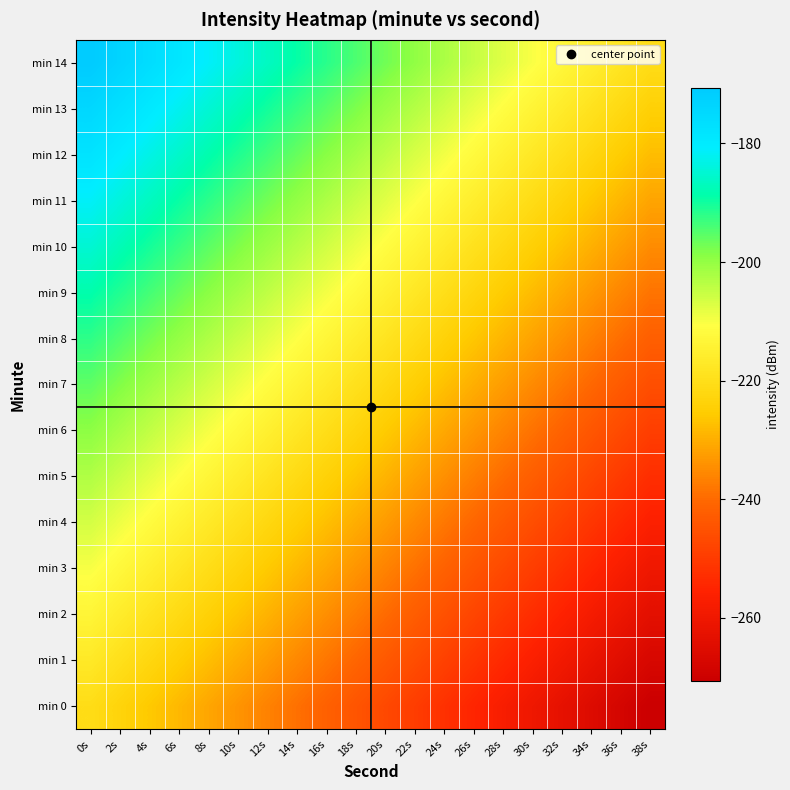

Reading right to left, what are all the values shown in this chart?

min 0: 38s=-270.7	36s=-268.0	34s=-265.4	32s=-262.8	30s=-260.1	28s=-257.5	26s=-254.9	24s=-252.2	22s=-249.6	20s=-247.0	18s=-244.3	16s=-241.7	14s=-239.1	12s=-236.5	10s=-233.8	8s=-231.2	6s=-228.6	4s=-225.9	2s=-223.3	0s=-220.7
min 1: 38s=-267.1	36s=-264.5	34s=-261.8	32s=-259.2	30s=-256.6	28s=-253.9	26s=-251.3	24s=-248.7	22s=-246.0	20s=-243.4	18s=-240.8	16s=-238.1	14s=-235.5	12s=-232.9	10s=-230.2	8s=-227.6	6s=-225.0	4s=-222.4	2s=-219.7	0s=-217.1
min 2: 38s=-263.5	36s=-260.9	34s=-258.3	32s=-255.6	30s=-253.0	28s=-250.4	26s=-247.7	24s=-245.1	22s=-242.5	20s=-239.8	18s=-237.2	16s=-234.6	14s=-231.9	12s=-229.3	10s=-226.7	8s=-224.0	6s=-221.4	4s=-218.8	2s=-216.2	0s=-213.5
min 3: 38s=-259.9	36s=-257.3	34s=-254.7	32s=-252.1	30s=-249.4	28s=-246.8	26s=-244.2	24s=-241.5	22s=-238.9	20s=-236.3	18s=-233.6	16s=-231.0	14s=-228.4	12s=-225.7	10s=-223.1	8s=-220.5	6s=-217.8	4s=-215.2	2s=-212.6	0s=-209.9
min 4: 38s=-256.4	36s=-253.7	34s=-251.1	32s=-248.5	30s=-245.8	28s=-243.2	26s=-240.6	24s=-238.0	22s=-235.3	20s=-232.7	18s=-230.1	16s=-227.4	14s=-224.8	12s=-222.2	10s=-219.5	8s=-216.9	6s=-214.3	4s=-211.6	2s=-209.0	0s=-206.4
min 5: 38s=-252.8	36s=-250.2	34s=-247.5	32s=-244.9	30s=-242.3	28s=-239.6	26s=-237.0	24s=-234.4	22s=-231.8	20s=-229.1	18s=-226.5	16s=-223.9	14s=-221.2	12s=-218.6	10s=-216.0	8s=-213.3	6s=-210.7	4s=-208.1	2s=-205.4	0s=-202.8
min 6: 38s=-249.2	36s=-246.6	34s=-244.0	32s=-241.3	30s=-238.7	28s=-236.1	26s=-233.4	24s=-230.8	22s=-228.2	20s=-225.5	18s=-222.9	16s=-220.3	14s=-217.7	12s=-215.0	10s=-212.4	8s=-209.8	6s=-207.1	4s=-204.5	2s=-201.9	0s=-199.2
min 7: 38s=-245.7	36s=-243.0	34s=-240.4	32s=-237.8	30s=-235.1	28s=-232.5	26s=-229.9	24s=-227.2	22s=-224.6	20s=-222.0	18s=-219.3	16s=-216.7	14s=-214.1	12s=-211.5	10s=-208.8	8s=-206.2	6s=-203.6	4s=-200.9	2s=-198.3	0s=-195.7
min 8: 38s=-242.1	36s=-239.5	34s=-236.8	32s=-234.2	30s=-231.6	28s=-228.9	26s=-226.3	24s=-223.7	22s=-221.0	20s=-218.4	18s=-215.8	16s=-213.1	14s=-210.5	12s=-207.9	10s=-205.2	8s=-202.6	6s=-200.0	4s=-197.4	2s=-194.7	0s=-192.1
min 9: 38s=-238.5	36s=-235.9	34s=-233.3	32s=-230.6	30s=-228.0	28s=-225.4	26s=-222.7	24s=-220.1	22s=-217.5	20s=-214.8	18s=-212.2	16s=-209.6	14s=-206.9	12s=-204.3	10s=-201.7	8s=-199.0	6s=-196.4	4s=-193.8	2s=-191.2	0s=-188.5
min 10: 38s=-234.9	36s=-232.3	34s=-229.7	32s=-227.1	30s=-224.4	28s=-221.8	26s=-219.2	24s=-216.5	22s=-213.9	20s=-211.3	18s=-208.6	16s=-206.0	14s=-203.4	12s=-200.7	10s=-198.1	8s=-195.5	6s=-192.8	4s=-190.2	2s=-187.6	0s=-184.9
min 11: 38s=-231.4	36s=-228.7	34s=-226.1	32s=-223.5	30s=-220.8	28s=-218.2	26s=-215.6	24s=-213.0	22s=-210.3	20s=-207.7	18s=-205.1	16s=-202.4	14s=-199.8	12s=-197.2	10s=-194.5	8s=-191.9	6s=-189.3	4s=-186.6	2s=-184.0	0s=-181.4
min 12: 38s=-227.8	36s=-225.2	34s=-222.5	32s=-219.9	30s=-217.3	28s=-214.6	26s=-212.0	24s=-209.4	22s=-206.8	20s=-204.1	18s=-201.5	16s=-198.9	14s=-196.2	12s=-193.6	10s=-191.0	8s=-188.3	6s=-185.7	4s=-183.1	2s=-180.4	0s=-177.8
min 13: 38s=-224.2	36s=-221.6	34s=-219.0	32s=-216.3	30s=-213.7	28s=-211.1	26s=-208.4	24s=-205.8	22s=-203.2	20s=-200.5	18s=-197.9	16s=-195.3	14s=-192.7	12s=-190.0	10s=-187.4	8s=-184.8	6s=-182.1	4s=-179.5	2s=-176.9	0s=-174.2
min 14: 38s=-220.7	36s=-218.0	34s=-215.4	32s=-212.8	30s=-210.1	28s=-207.5	26s=-204.9	24s=-202.2	22s=-199.6	20s=-197.0	18s=-194.3	16s=-191.7	14s=-189.1	12s=-186.5	10s=-183.8	8s=-181.2	6s=-178.6	4s=-175.9	2s=-173.3	0s=-170.7